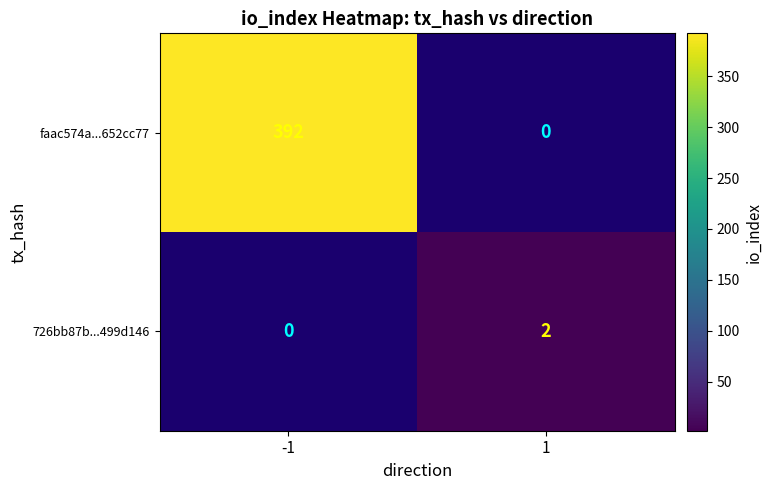

The value of faac574a...652cc77 at -1 is 181. True or false?

False